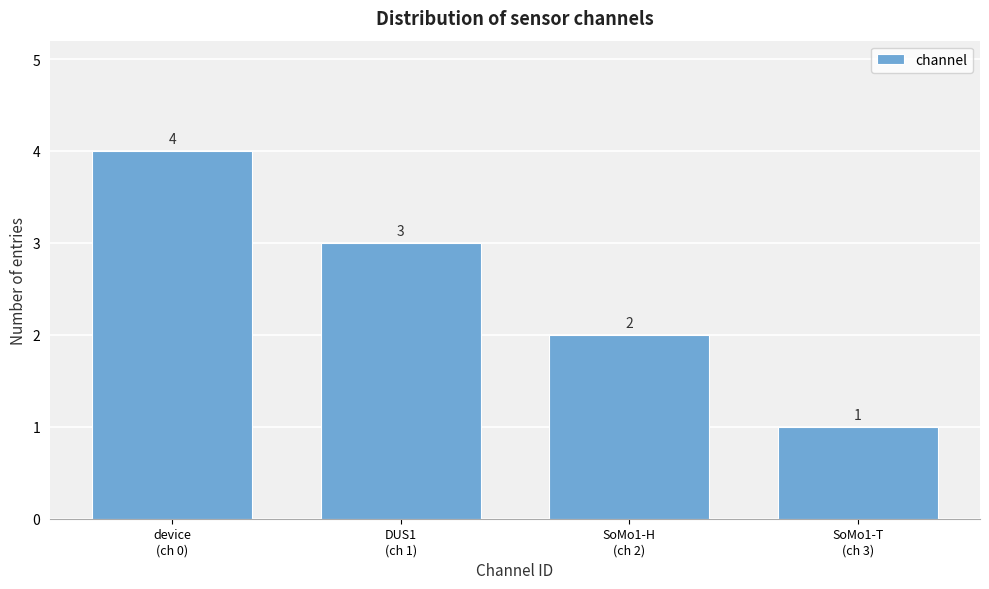

Reading left to right, list all the values displayed in this chart.

4	3	2	1